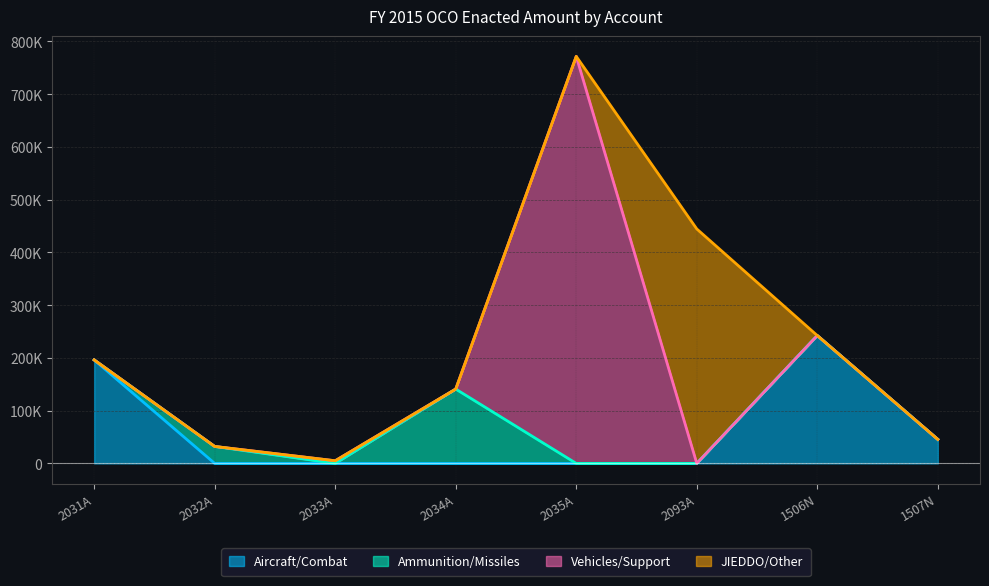

Reading left to right, extract all data points from this chart.

Aircraft/Combat: 196200	0	0	0	0	0	242359	45500
Ammunition/Missiles: 0	32136	0	140905	0	0	0	0
Vehicles/Support: 0	0	5000	0	771583	0	0	0
JIEDDO/Other: 0	0	0	0	0	444464	0	0